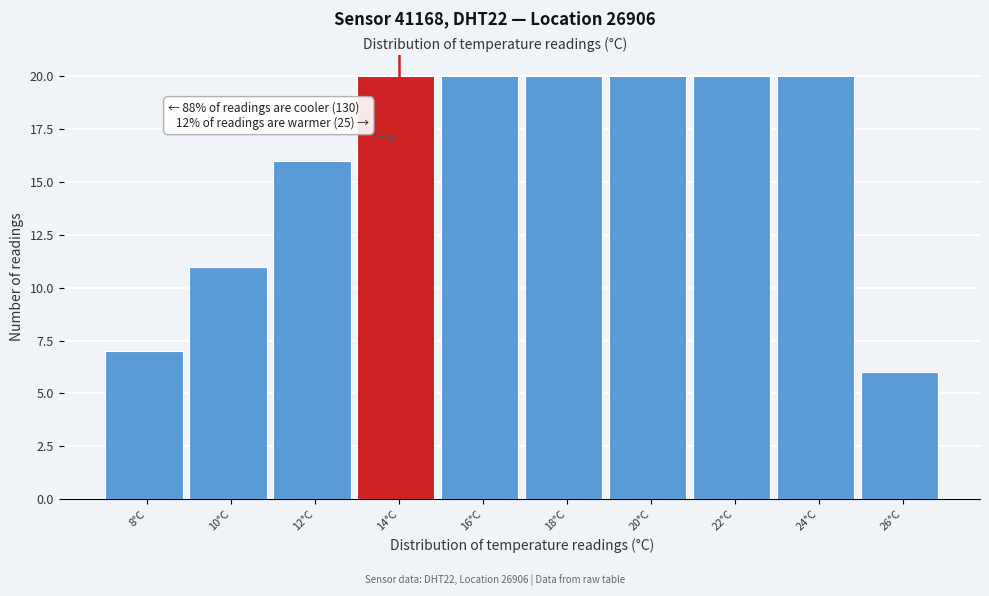

Reading right to left, list all the values displayed in this chart.

6	20	20	20	20	20	20	16	11	7